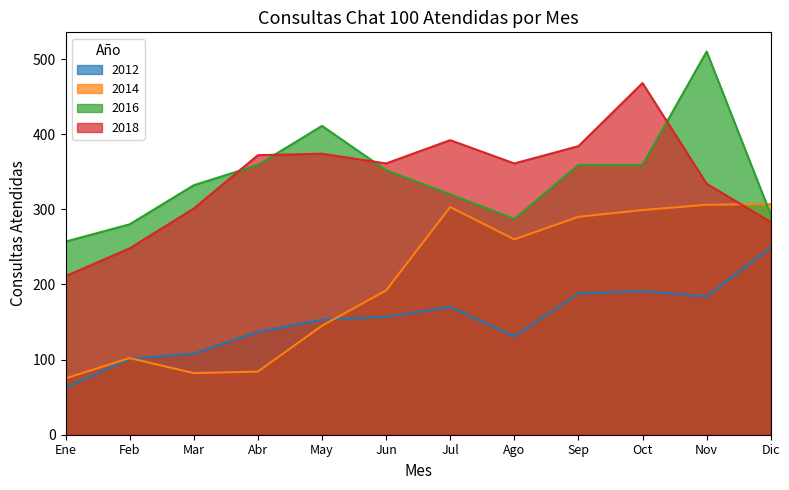

At which category is the sum across all series the highest?

Nov